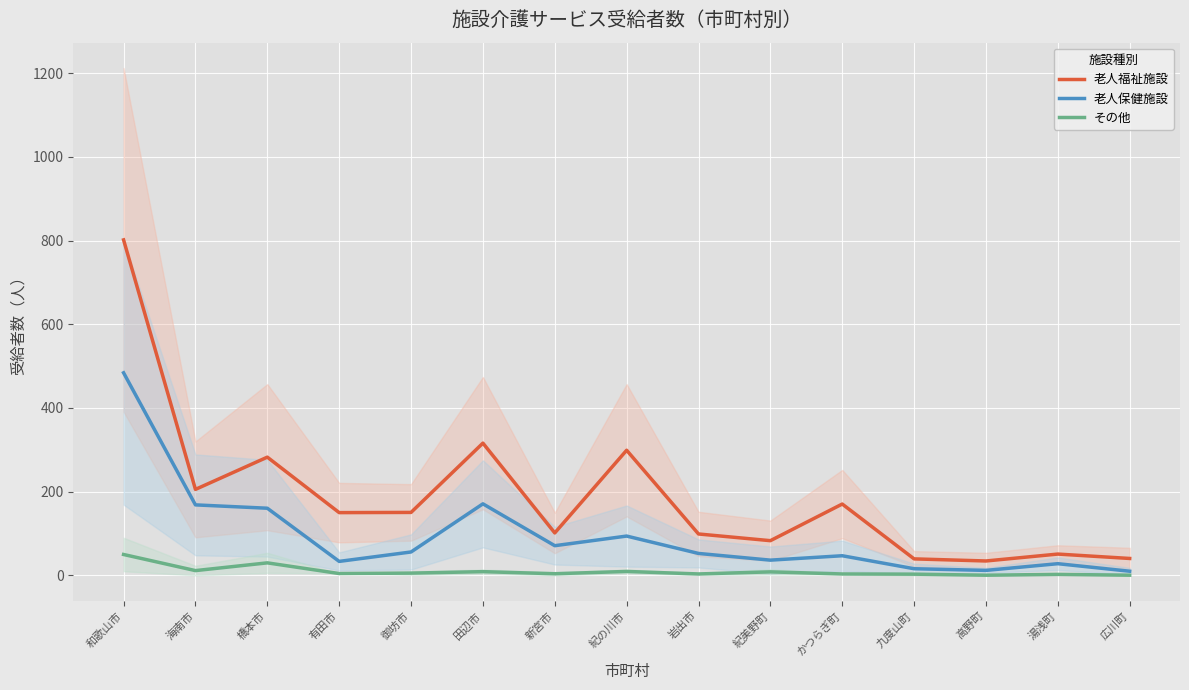

True or false: その他 has a value of 5.0 at 紀の川市.

False